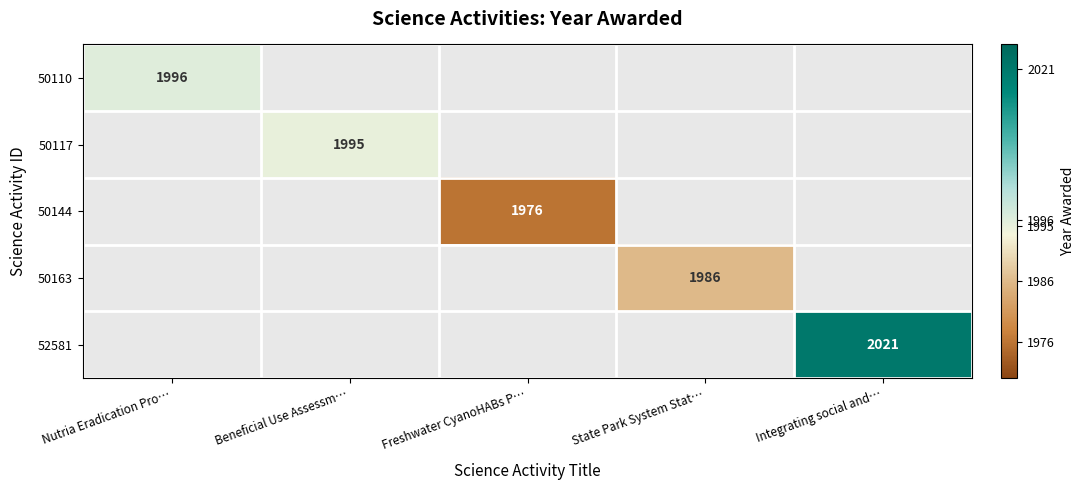

At how many categories does at least one series exceed 1982?

4